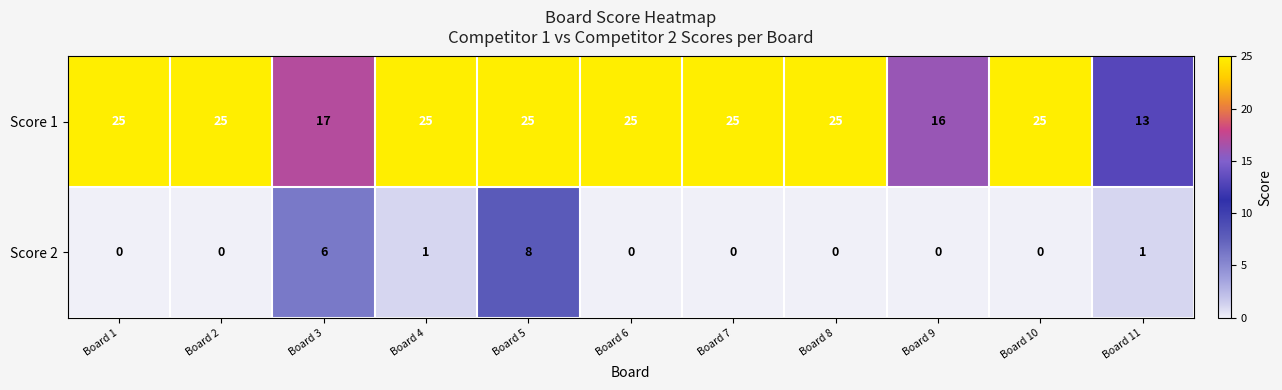

How many series are shown in this chart?

2